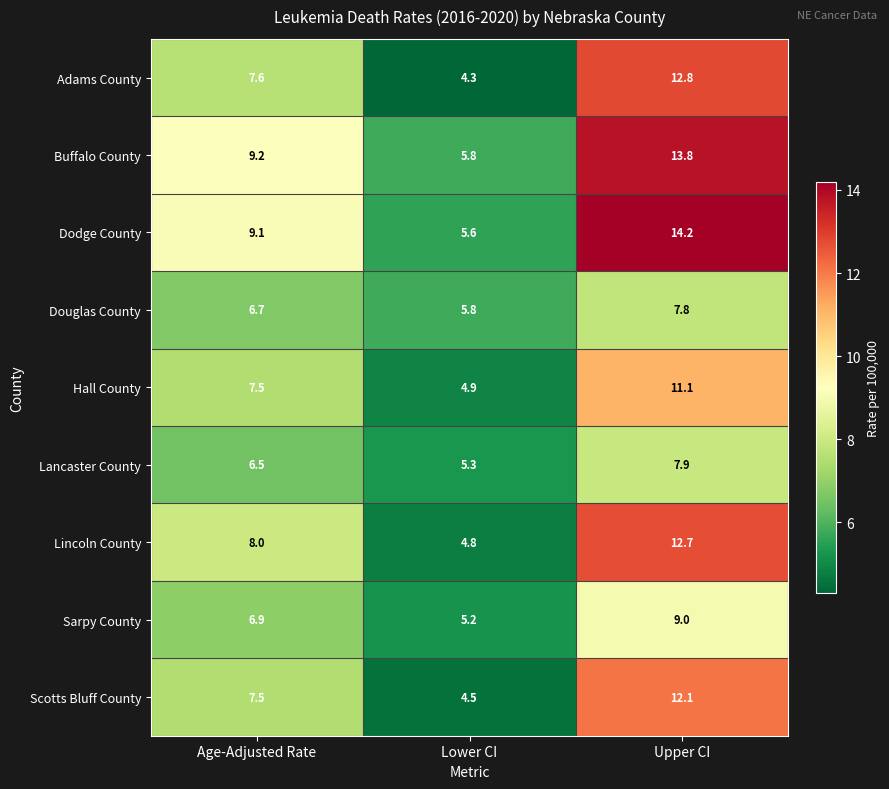

Reading right to left, list all the values displayed in this chart.

Adams County: Upper CI=12.8	Lower CI=4.3	Age-Adjusted Rate=7.6
Buffalo County: Upper CI=13.8	Lower CI=5.8	Age-Adjusted Rate=9.2
Dodge County: Upper CI=14.2	Lower CI=5.6	Age-Adjusted Rate=9.1
Douglas County: Upper CI=7.8	Lower CI=5.8	Age-Adjusted Rate=6.7
Hall County: Upper CI=11.1	Lower CI=4.9	Age-Adjusted Rate=7.5
Lancaster County: Upper CI=7.9	Lower CI=5.3	Age-Adjusted Rate=6.5
Lincoln County: Upper CI=12.7	Lower CI=4.8	Age-Adjusted Rate=8.0
Sarpy County: Upper CI=9.0	Lower CI=5.2	Age-Adjusted Rate=6.9
Scotts Bluff County: Upper CI=12.1	Lower CI=4.5	Age-Adjusted Rate=7.5